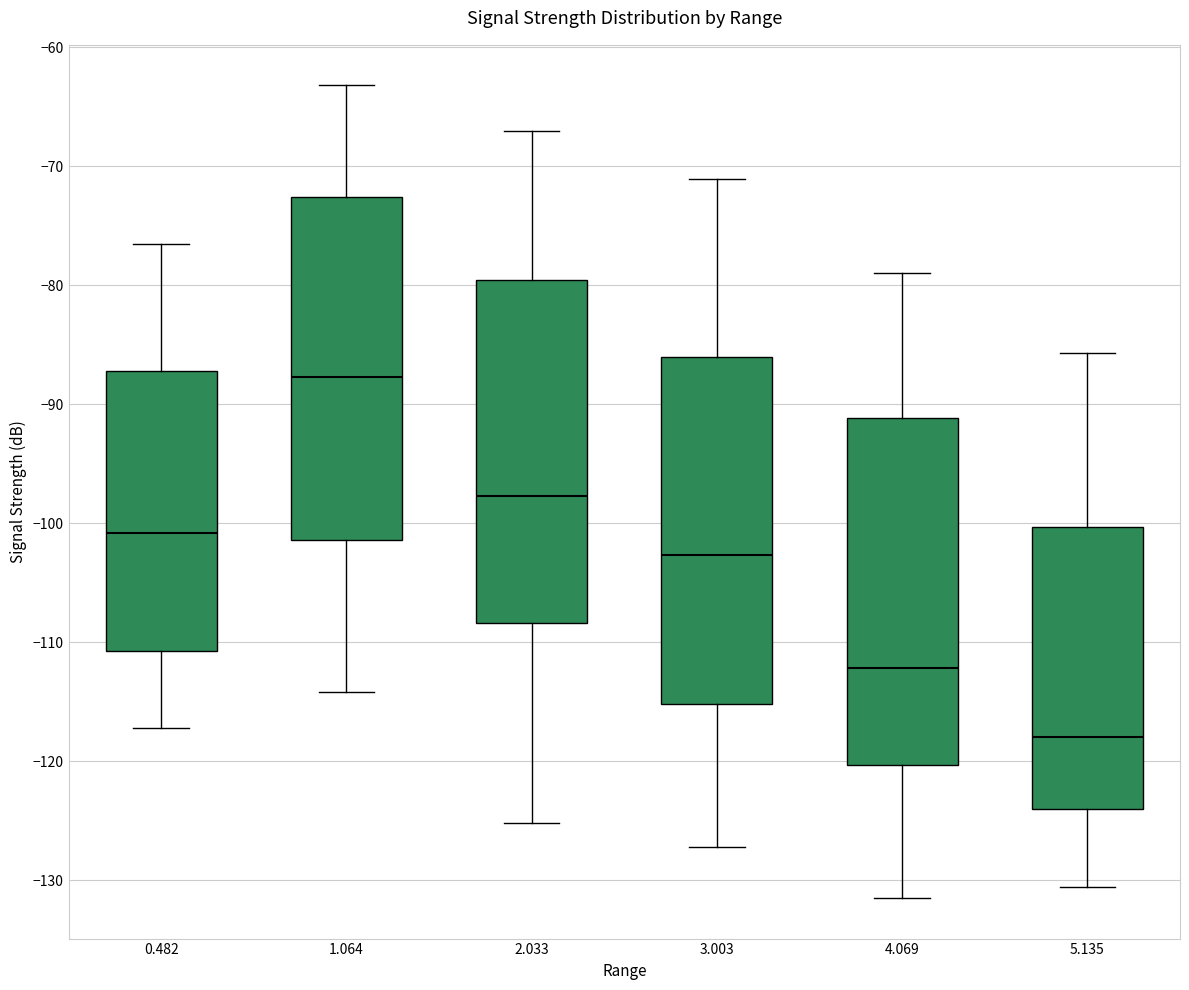

Where does the lower whisker of the box at x = 3.003 end on the y-axis? The values are not printed on the chart, so give them approximately, as read against the axis.

-127